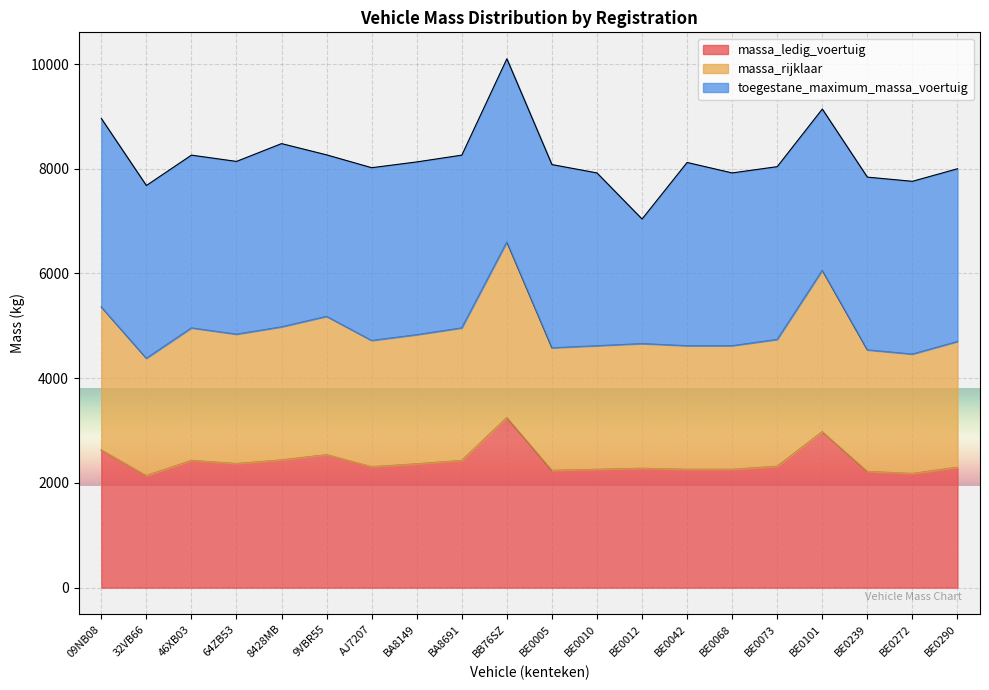

At which category is the sum across all series the highest?

BB76SZ